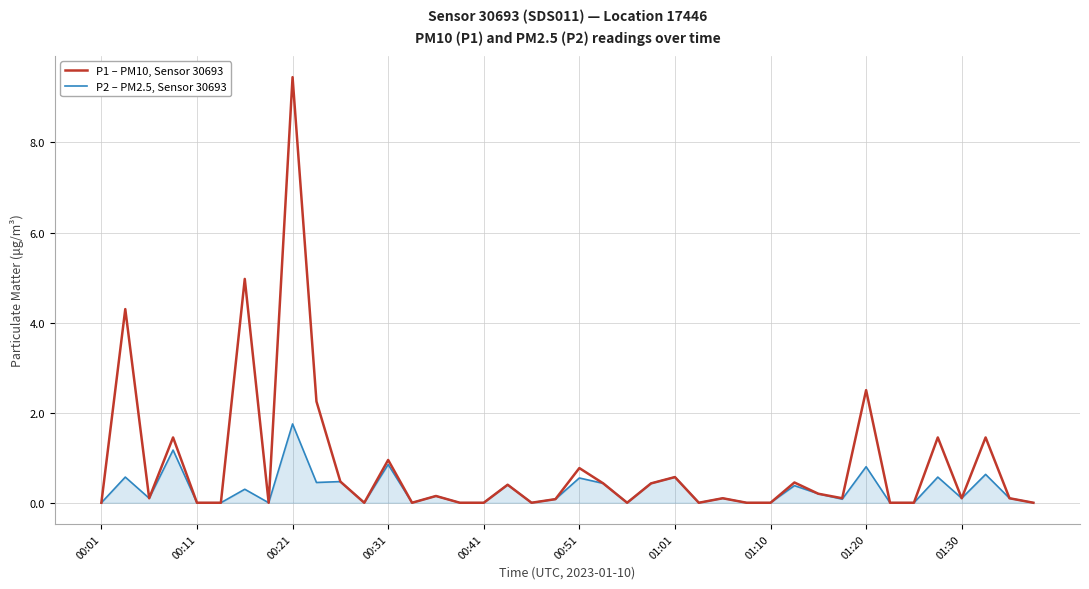

Which series has the largest total across all categories?

P1 – PM10, Sensor 30693